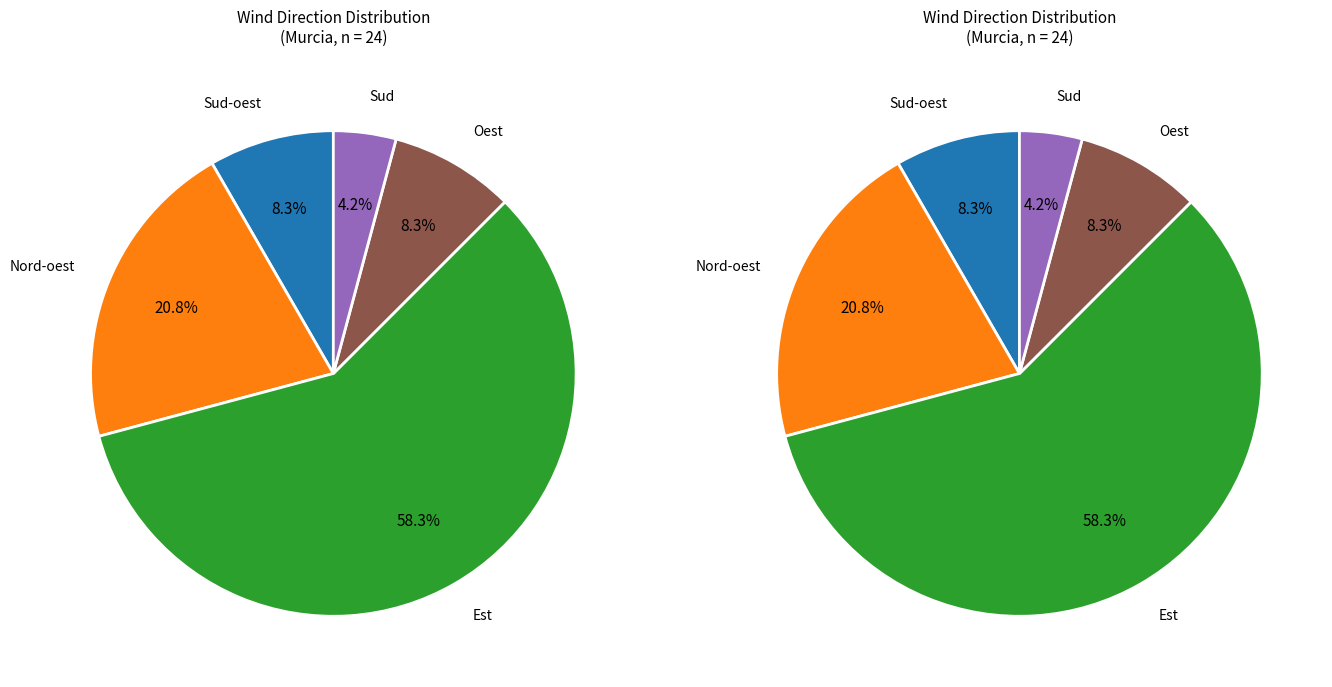

Rank the categories by value from lowest to highest.

Sud, Sud-oest, Oest, Nord-oest, Est